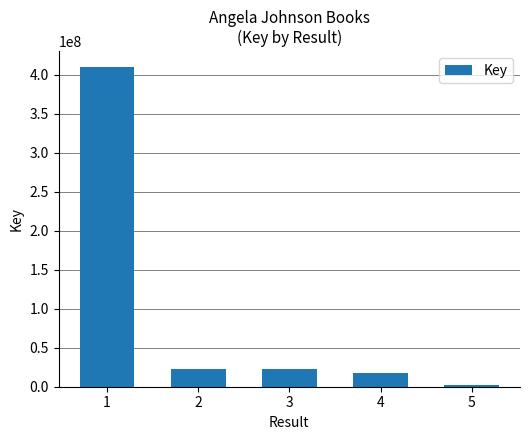

At which category does the chart reach its minimum across all series?

5